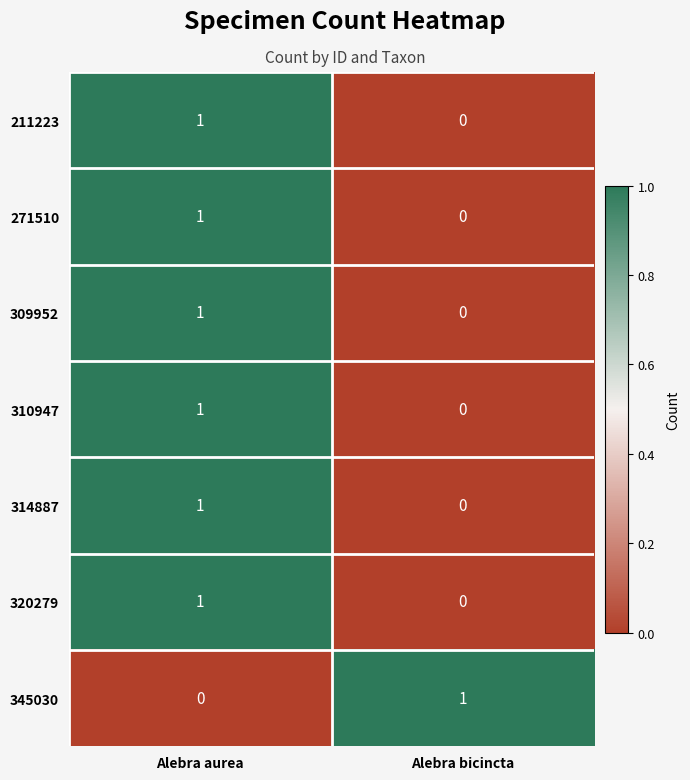

Where is 314887 nearest to the value 0?

Alebra bicincta